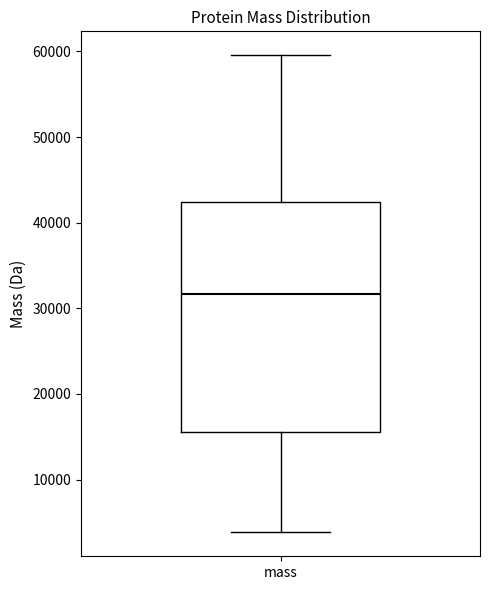

Where is the upper edge of the box for mass on the y-axis? The values are not printed on the chart, so give them approximately, as read against the axis.

42000